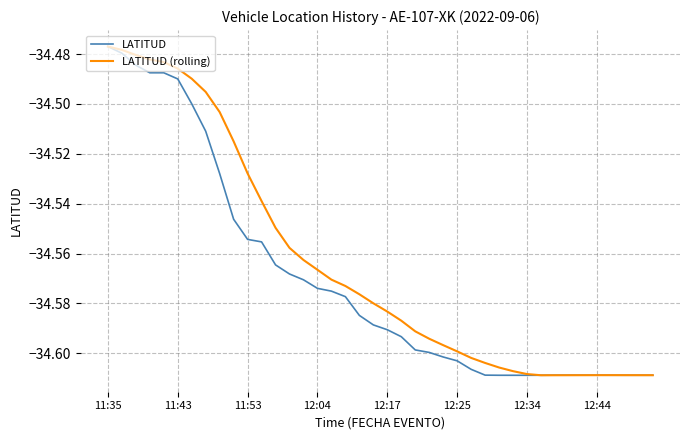

Rank the series by their average value, from lowest to highest.

LATITUD, LATITUD (rolling)